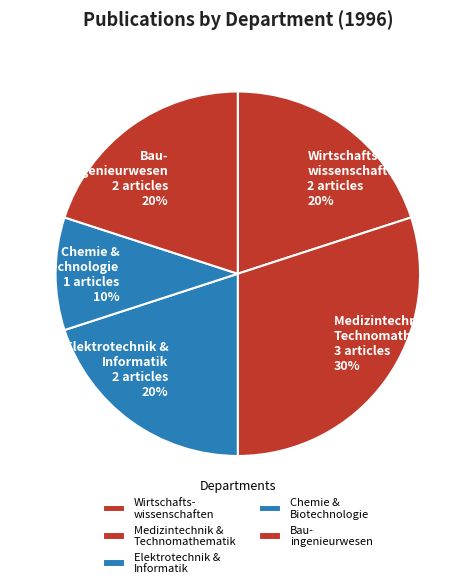

To the nearest percent, what percentage of the pie is Elektrotechnik & Informatik?

20%